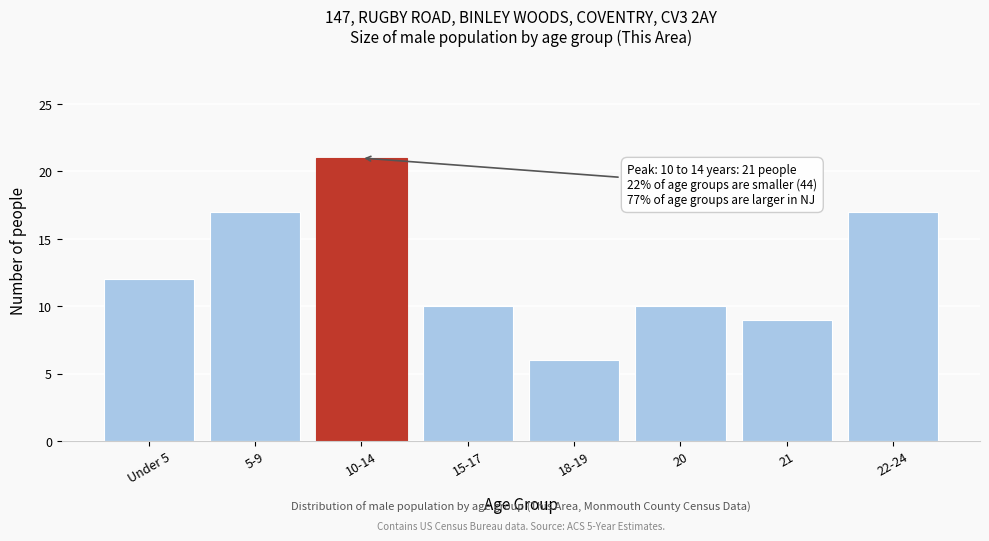

Reading left to right, extract all data points from this chart.

12	17	21	10	6	10	9	17